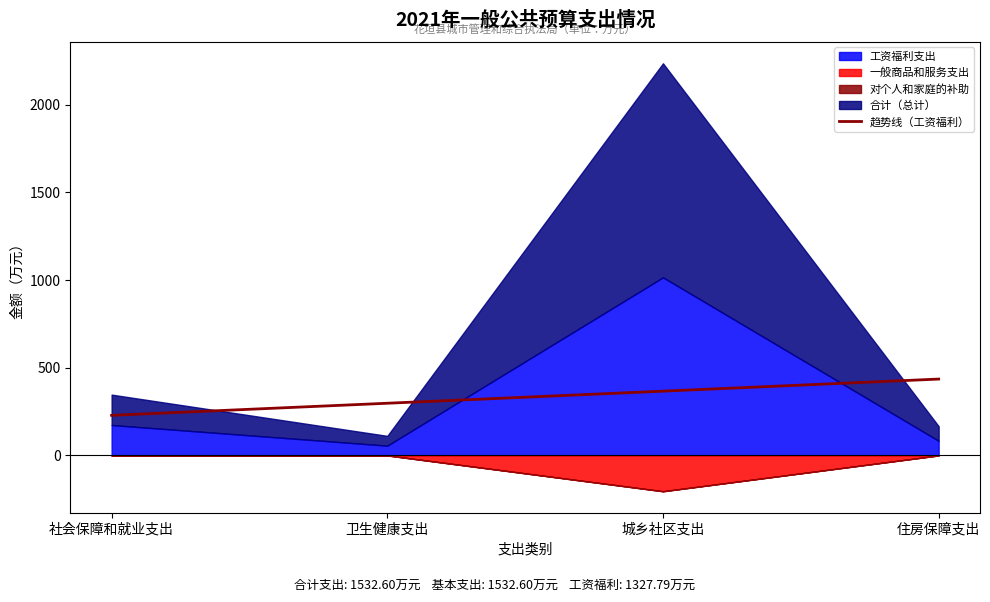

The chart shows a value of 141.1 at 卫生健康支出. True or false?

False